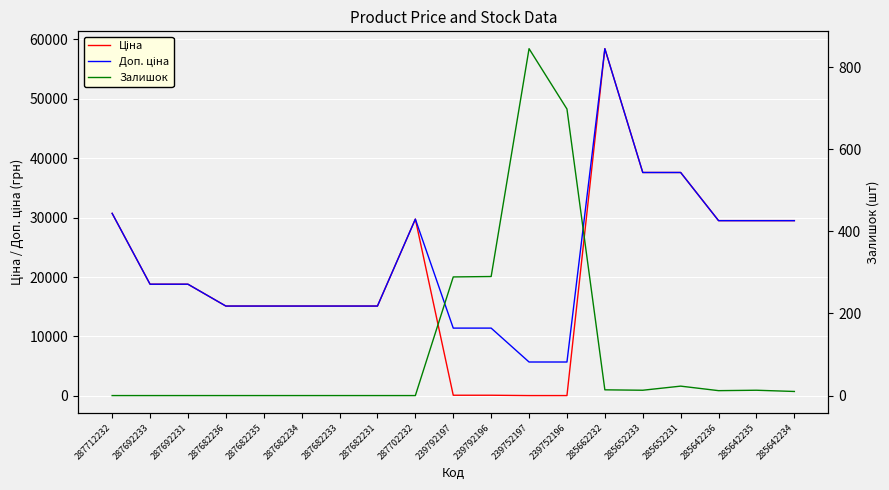

Between which two adjacent categories do Залишок and Ціна first intersect?

287702232 and 239792197